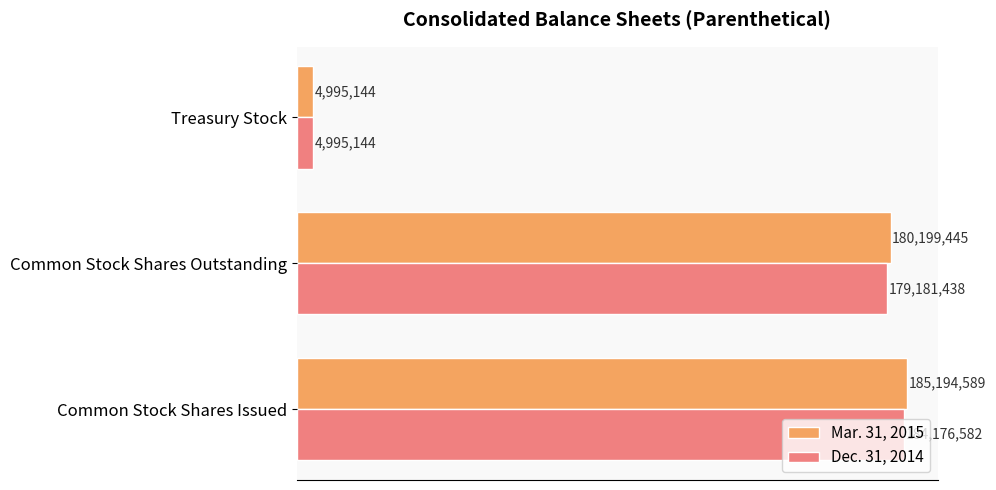

Which series has the largest total across all categories?

Mar. 31, 2015